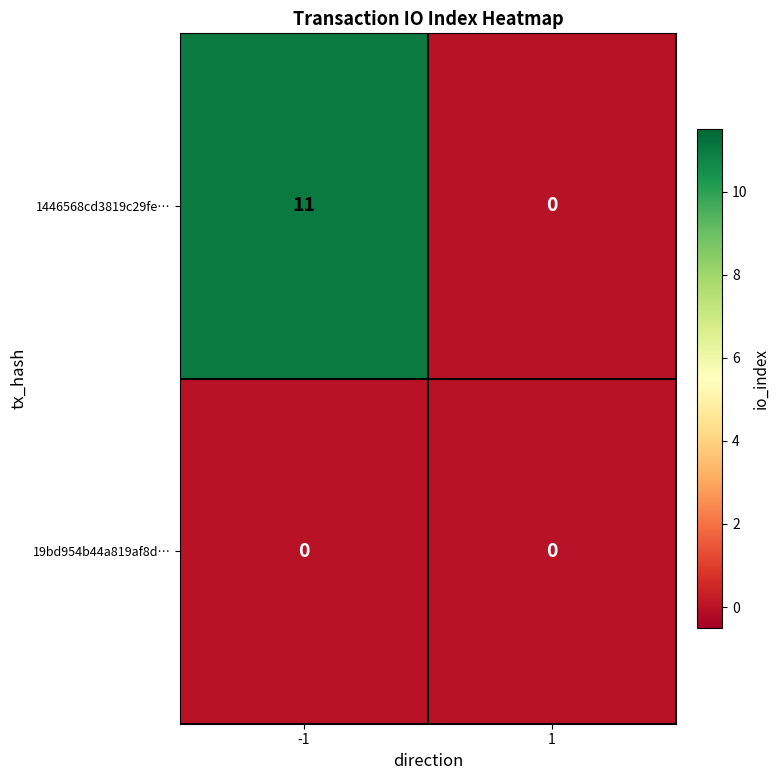

What is the maximum value shown in the chart?

11